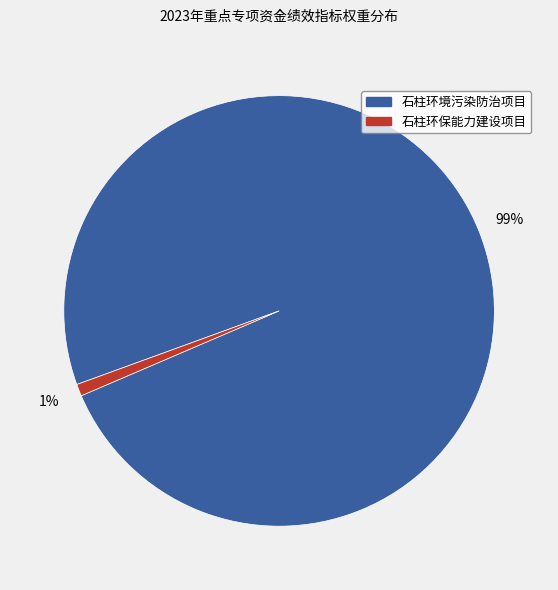

To the nearest percent, what is the average slice percentage?

50%